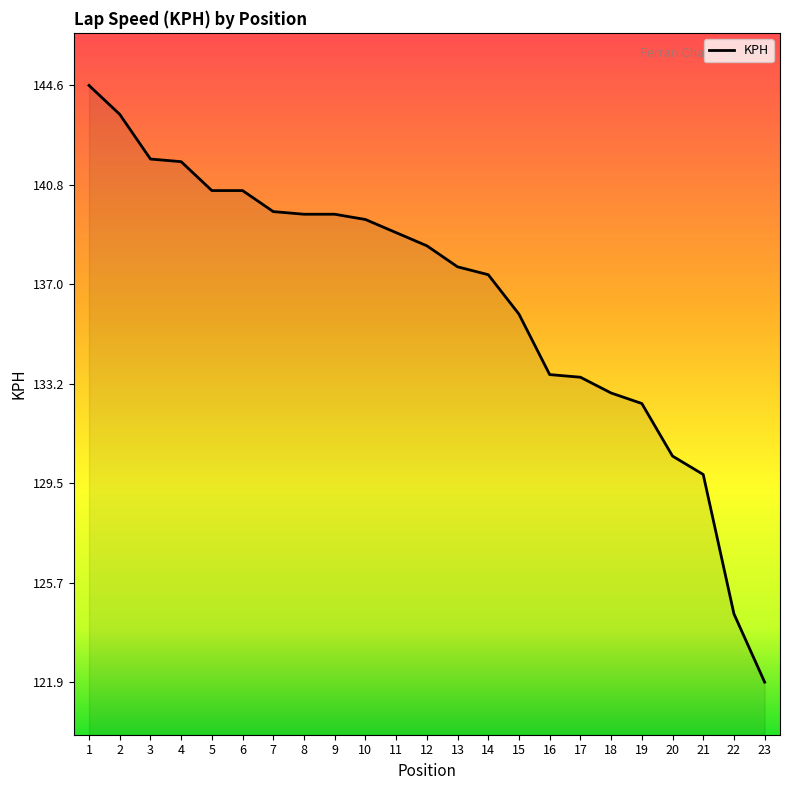

What value does the data have at 7?

139.8